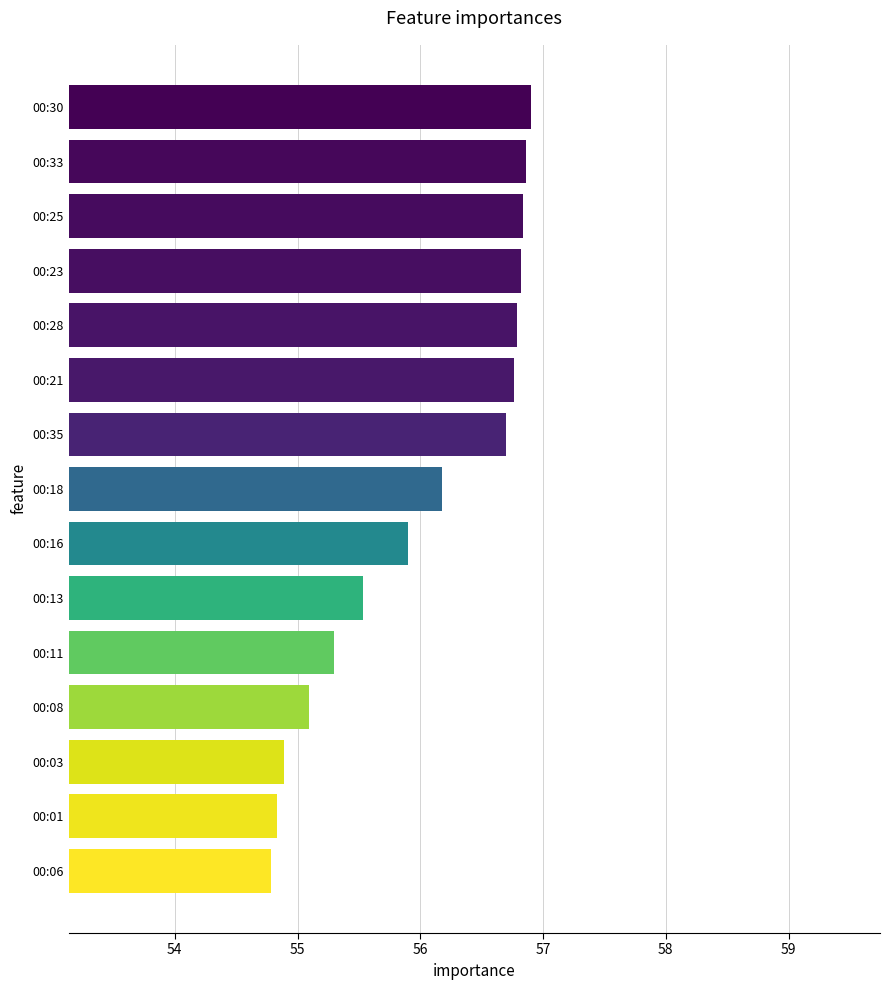

Which has a higher value, 00:13 or 00:28?

00:28